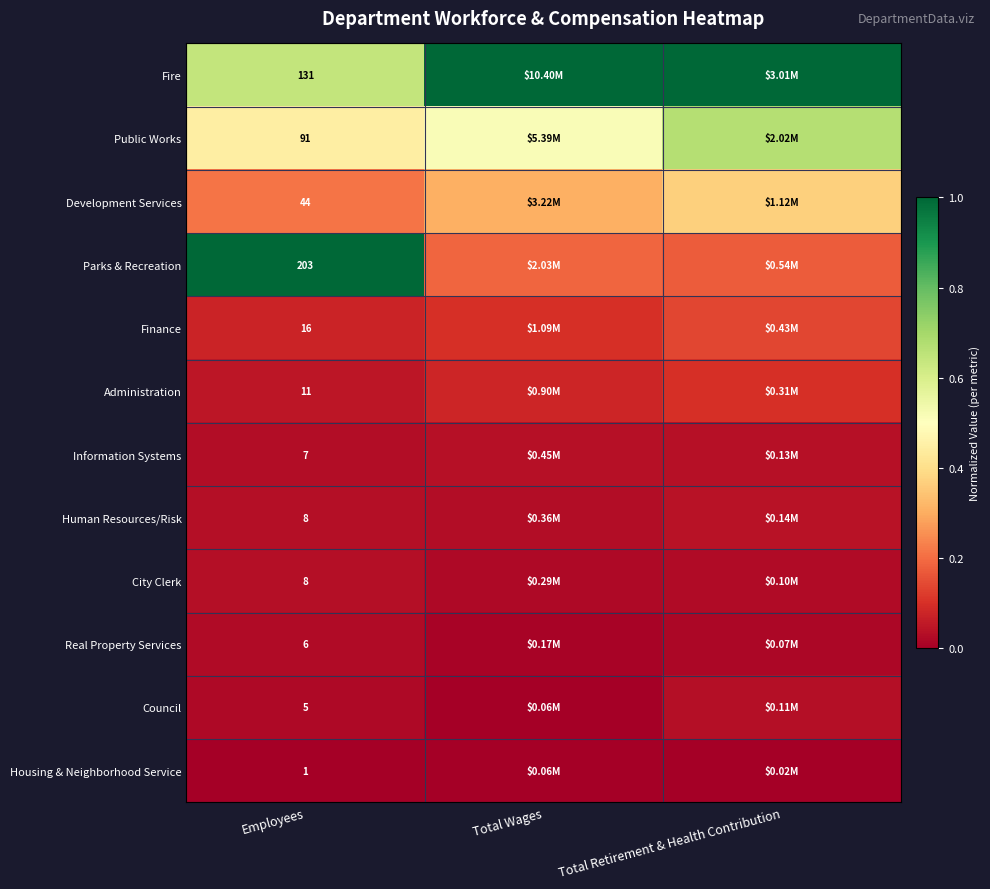

Where is Real Property Services nearest to the value 0?

Total Wages